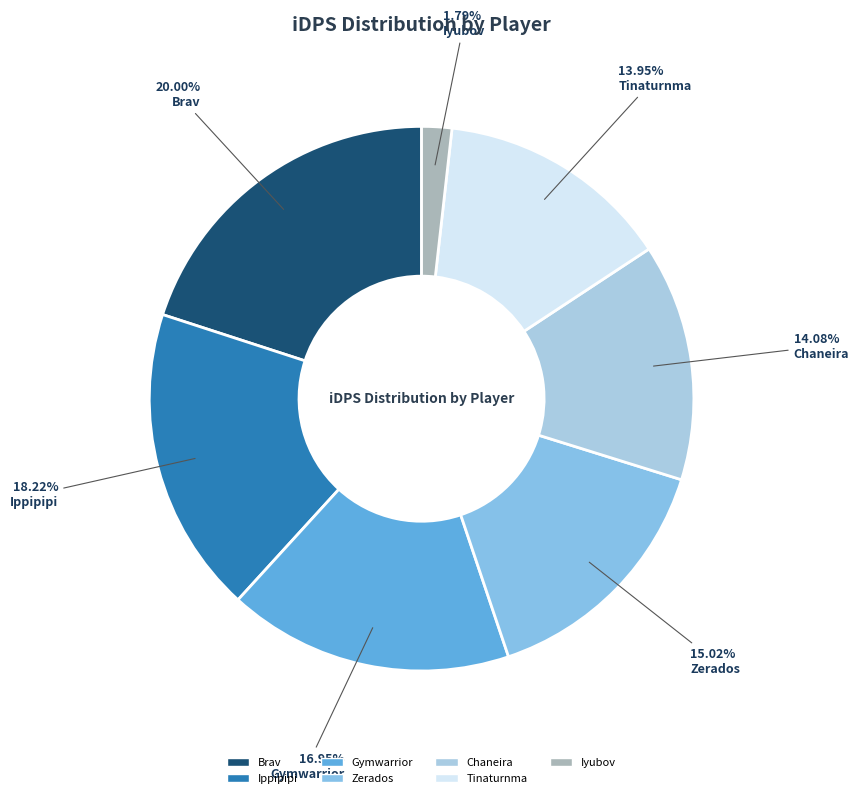

To the nearest percent, what portion does Gymwarrior represent?

17%